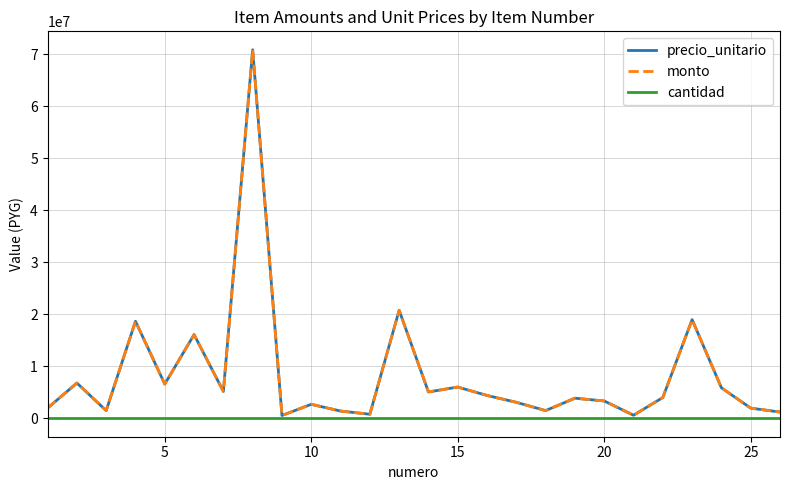

Is this an area chart (filled region under the line)?

No